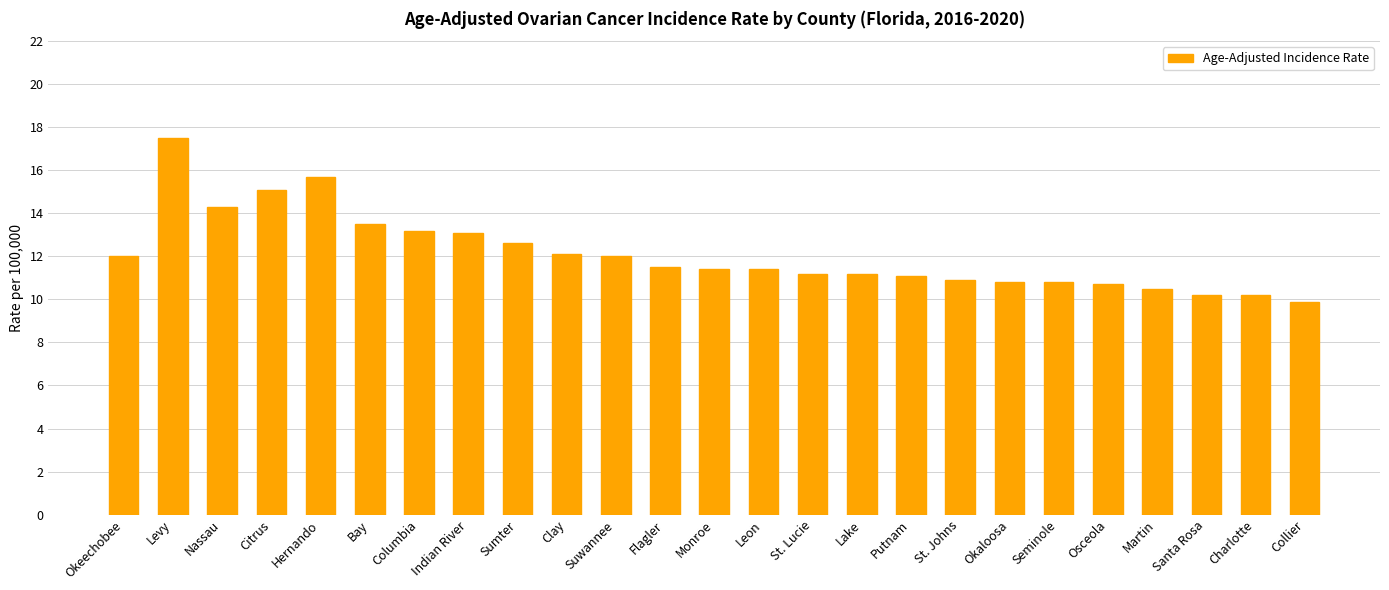

What is the label of the 10th bar from the right?

Lake